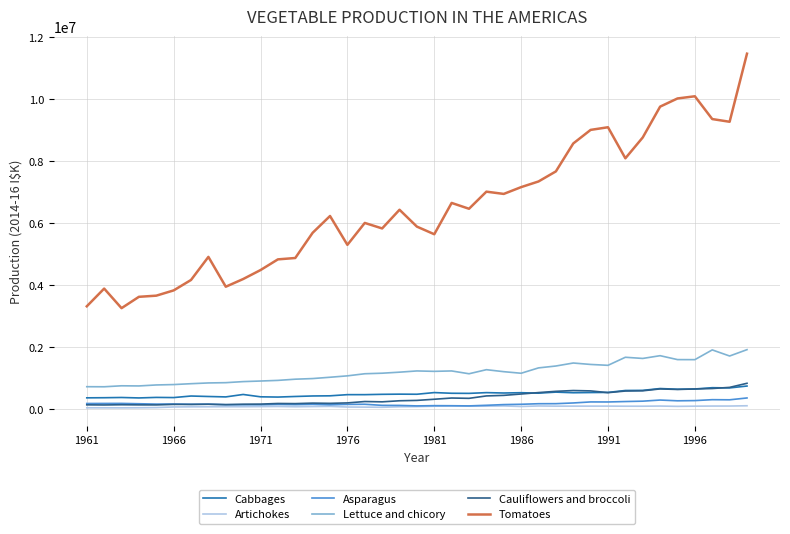

What is the greatest value displayed?

11475795